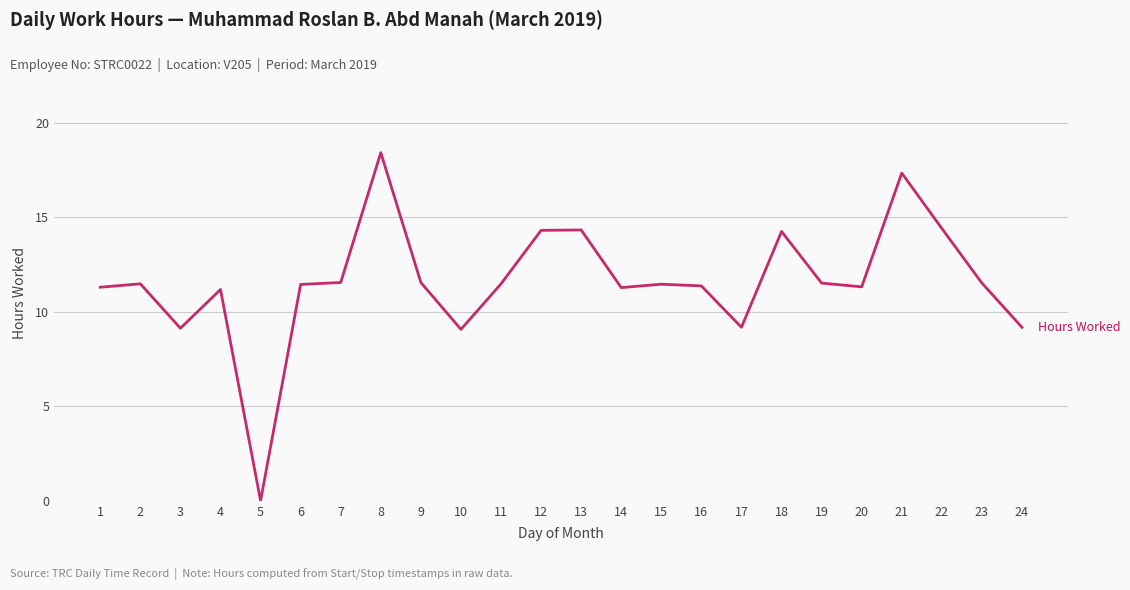

The chart shows a value of 11.6 at 9. True or false?

True